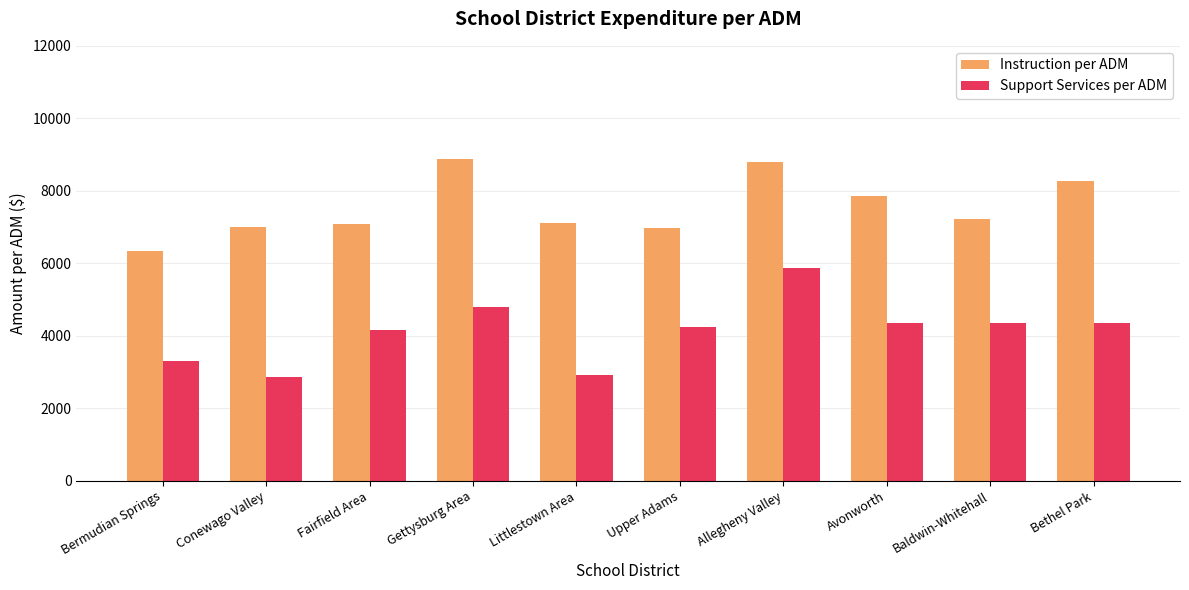

The value of Support Services per ADM at Allegheny Valley is 2447.9. True or false?

False